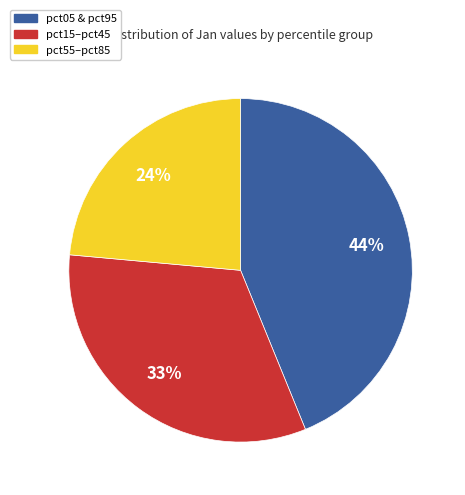

To the nearest percent, what is the difference between the largest and smallest slice percentages?

20%